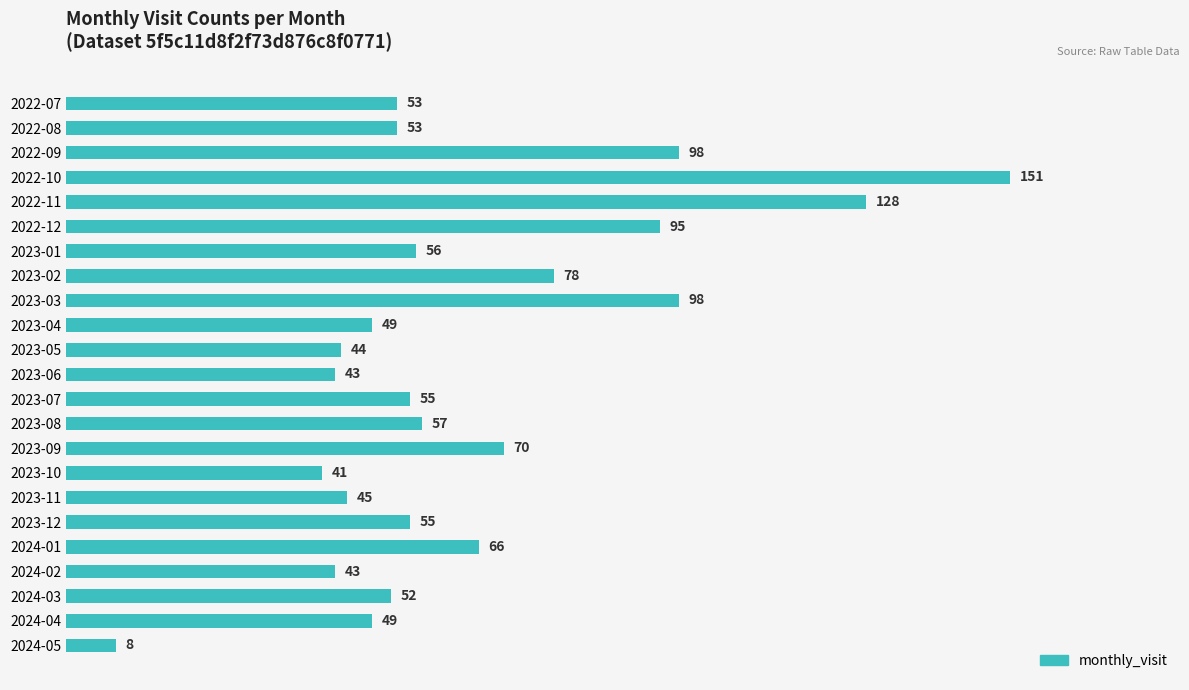

Which category has the highest value across all series?

2022-10